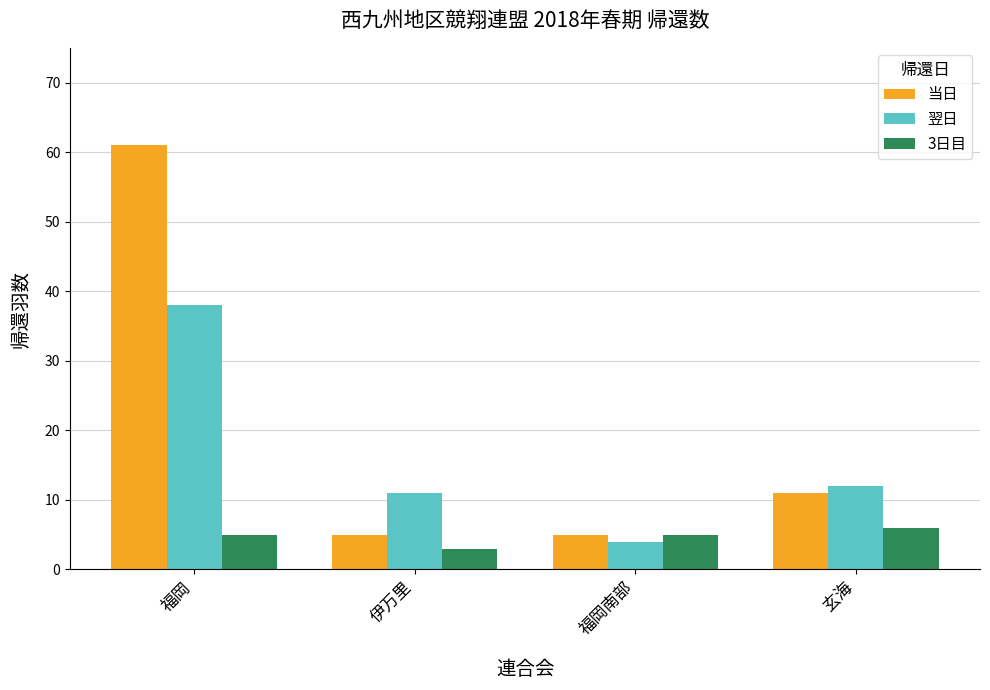

What is the label of the 4th bar from the right?

福岡